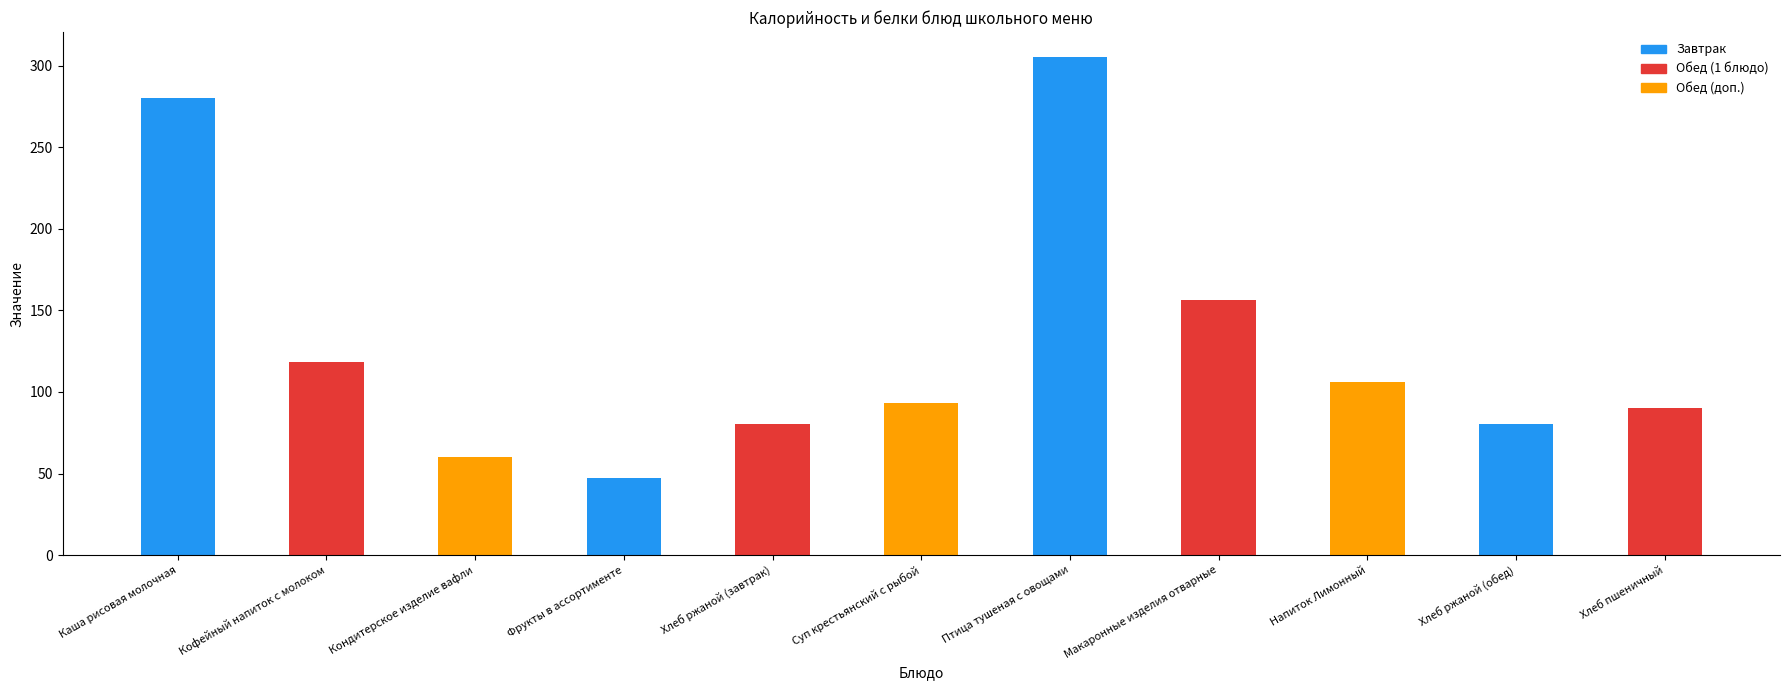

At which category is the sum across all series the highest?

Птица тушеная с овощами